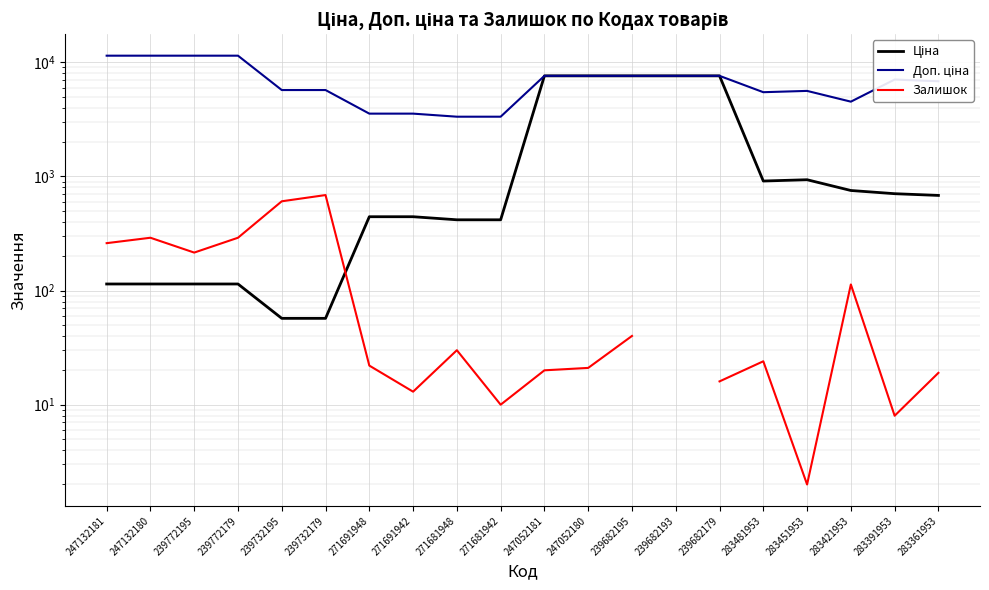

What position from the right is 283421953?

3